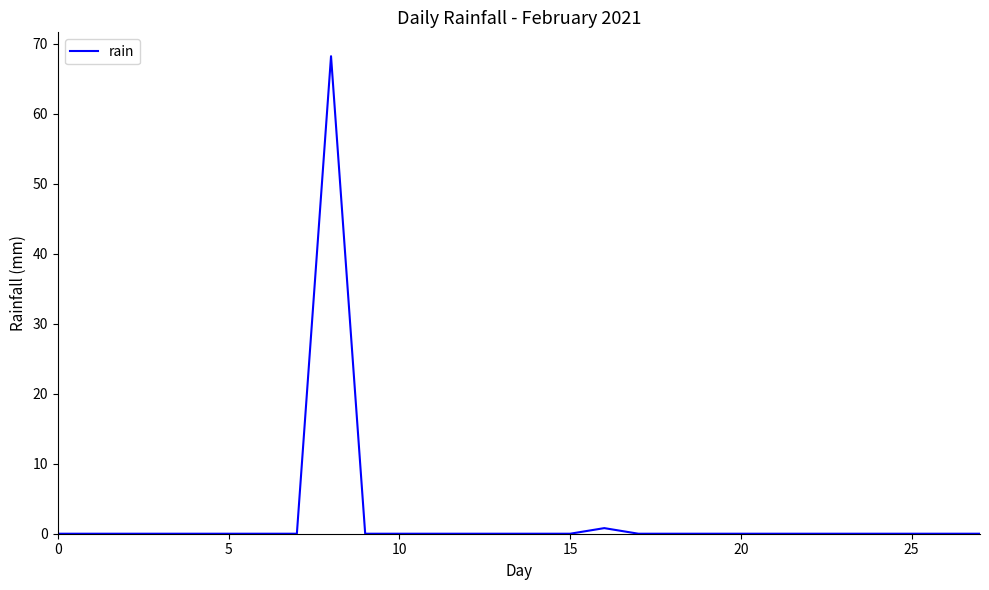

What is the difference between the maximum and minimum values?

68.2